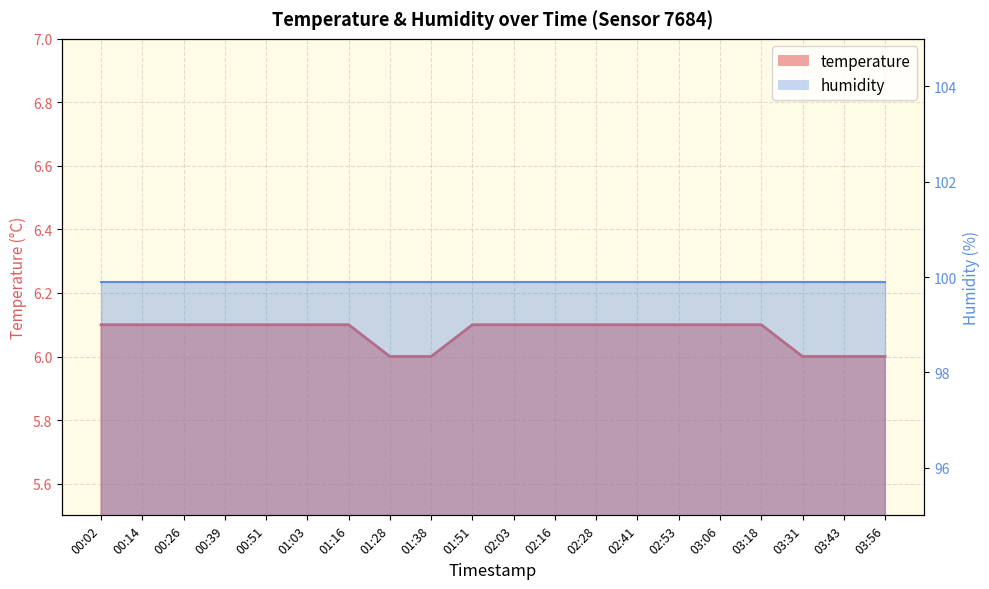

What is the label of the 14th point from the left?

02:41